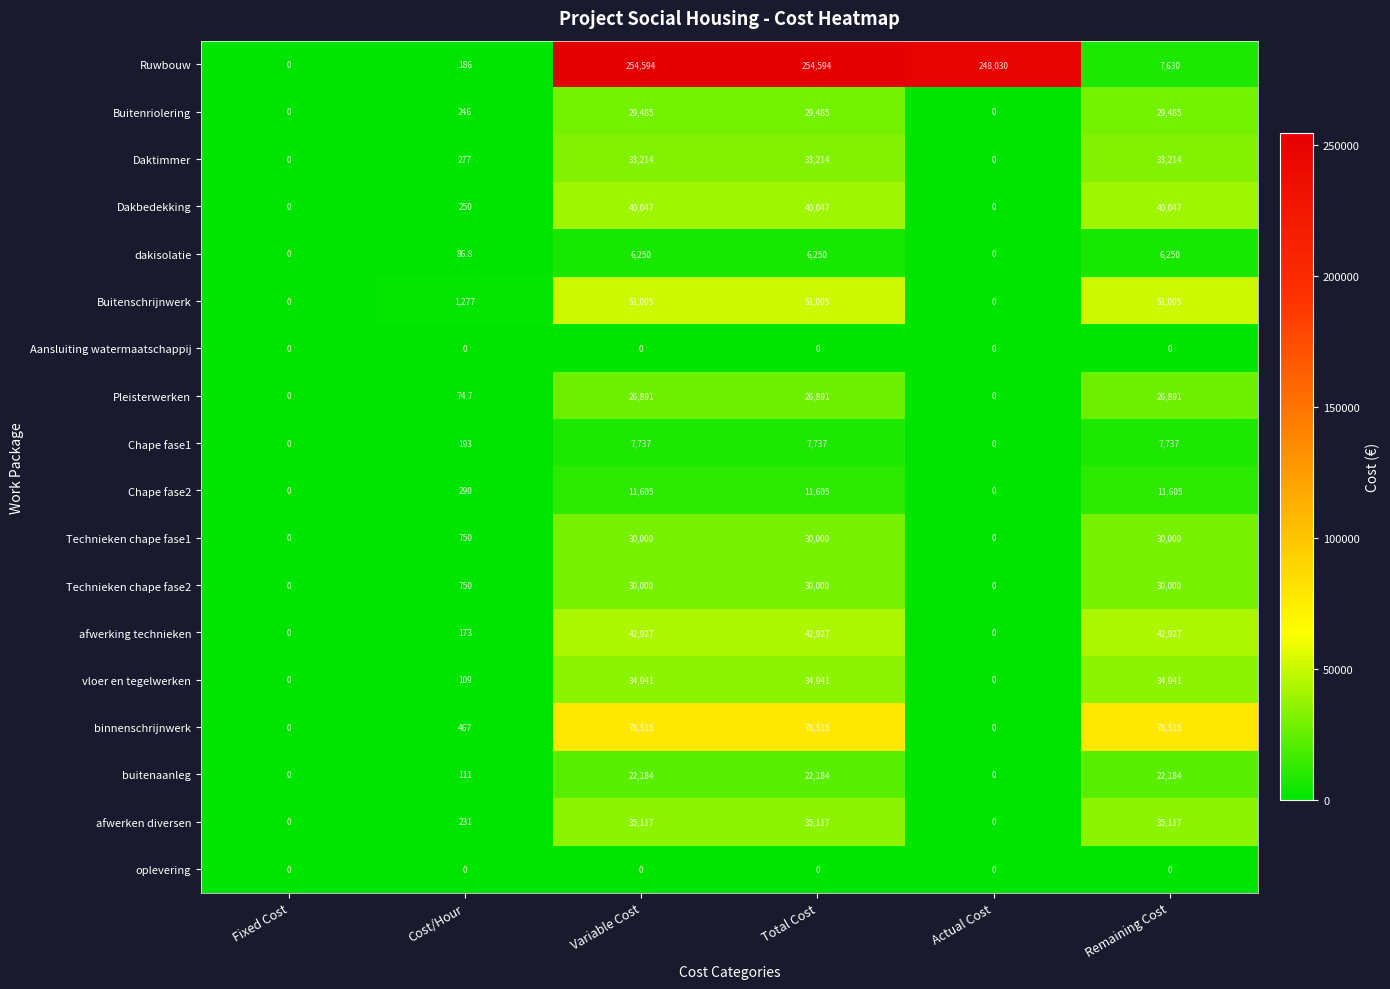

Count the number of data series in this chart.

18